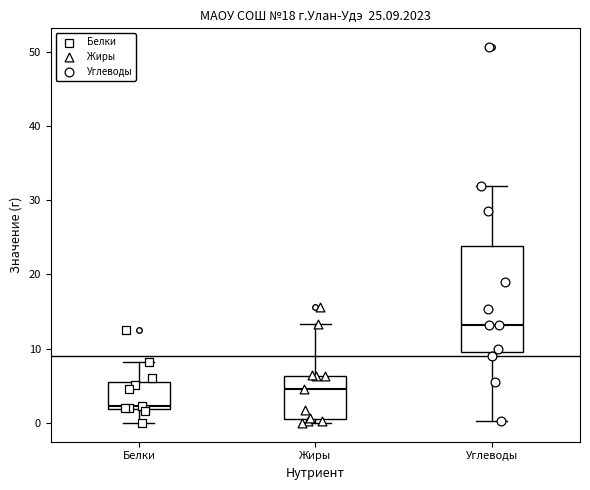

Comparing the boxes themselves (not the whiskers), which one is the tallest?

Углеводы